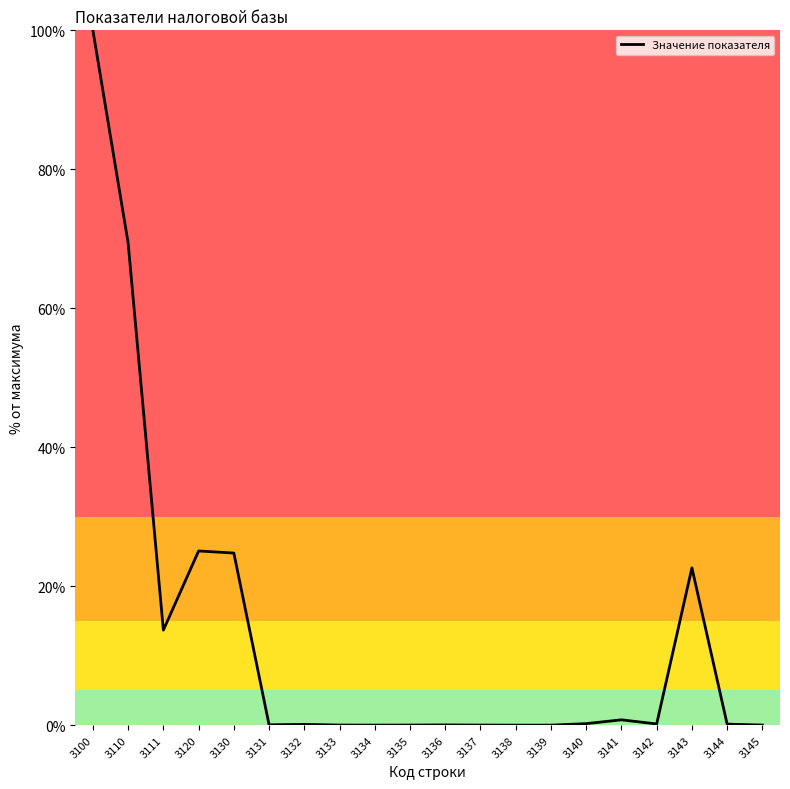

True or false: the data shows 13.7 at 3111.

True